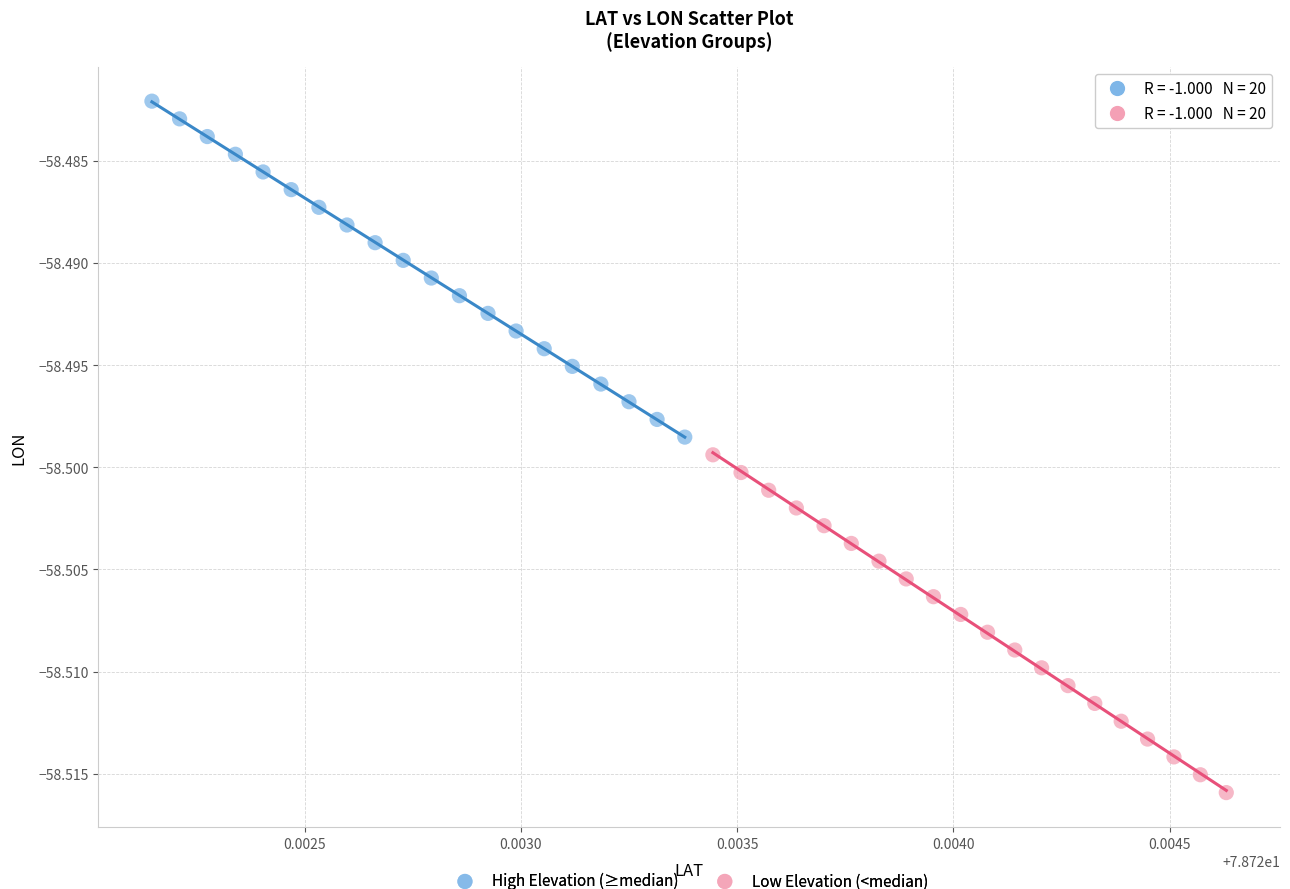

Which series has the largest Y range (max minus min)?

Low Elevation (<median)